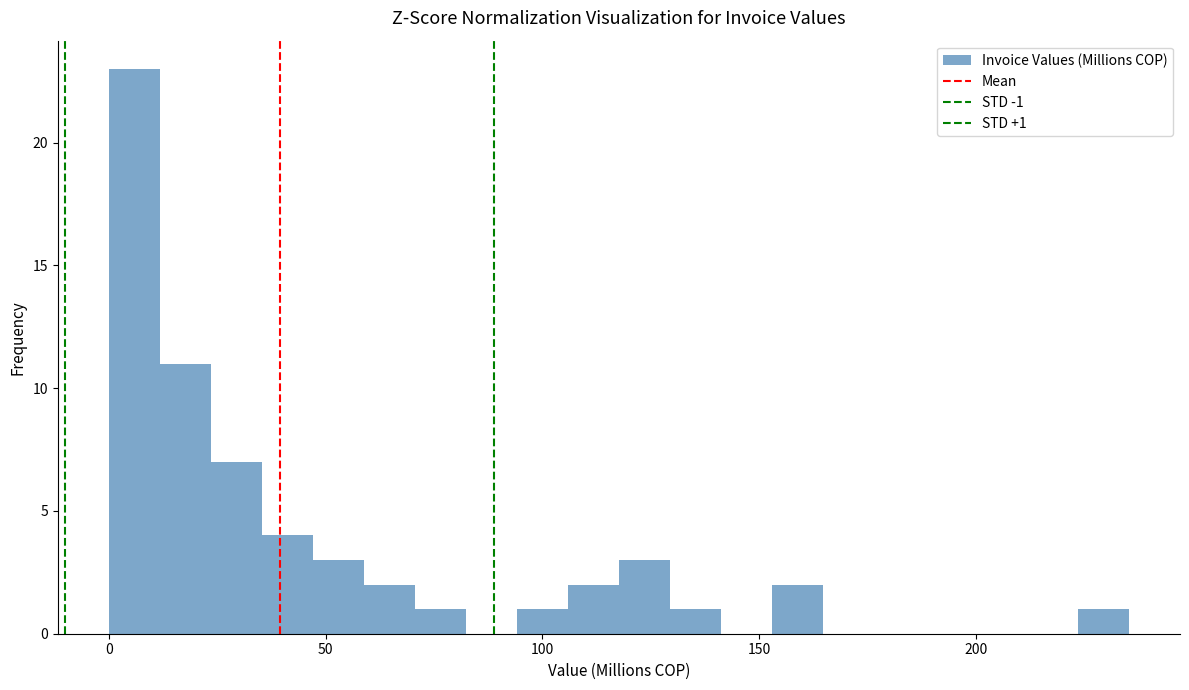

Around what value on the x-axis is the tallest bar? Give the approximate position of its centre, as read against the axis.

5